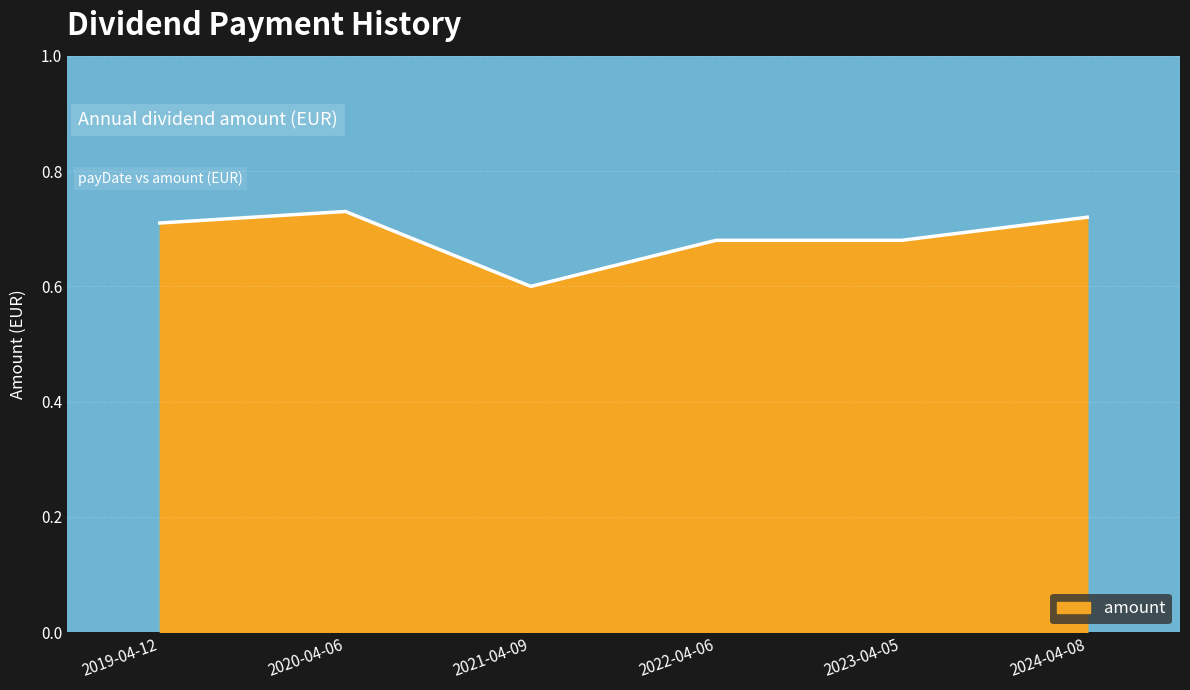

What is the sum of the values at 2019-04-12 and 2022-04-06?

1.4